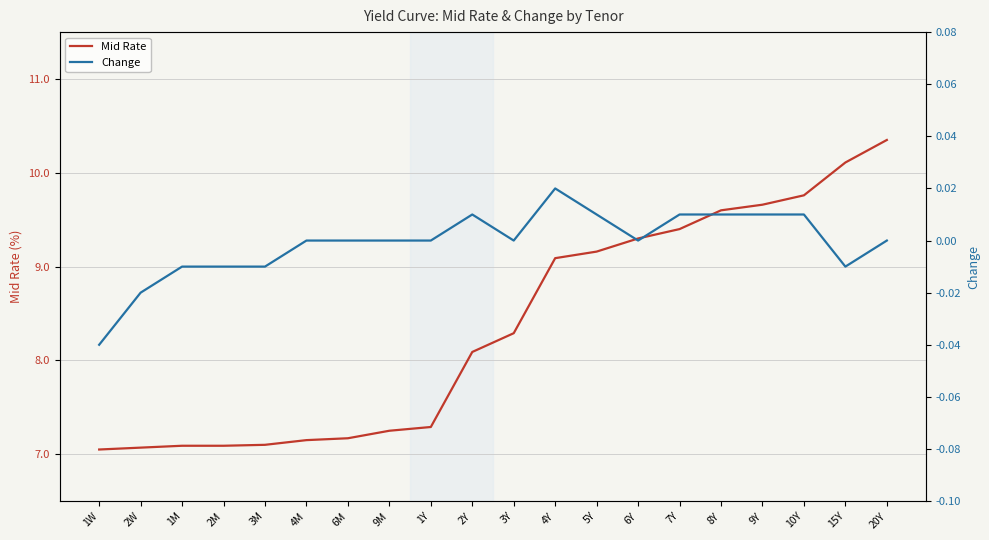

Reading left to right, what are all the values shown in this chart?

Mid Rate: 1W=7.0	2W=7.1	1M=7.1	2M=7.1	3M=7.1	4M=7.2	6M=7.2	9M=7.2	1Y=7.3	2Y=8.1	3Y=8.3	4Y=9.1	5Y=9.2	6Y=9.3	7Y=9.4	8Y=9.6	9Y=9.7	10Y=9.8	15Y=10.1	20Y=10.3
Change: 1W=-0.0	2W=-0.0	1M=-0.0	2M=-0.0	3M=-0.0	4M=0.0	6M=0.0	9M=0.0	1Y=0.0	2Y=0.0	3Y=0.0	4Y=0.0	5Y=0.0	6Y=0.0	7Y=0.0	8Y=0.0	9Y=0.0	10Y=0.0	15Y=-0.0	20Y=0.0